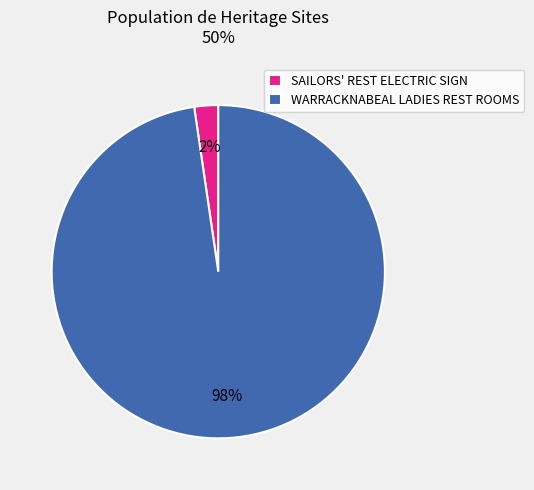

What is the largest slice in the pie chart?

WARRACKNABEAL LADIES REST ROOMS